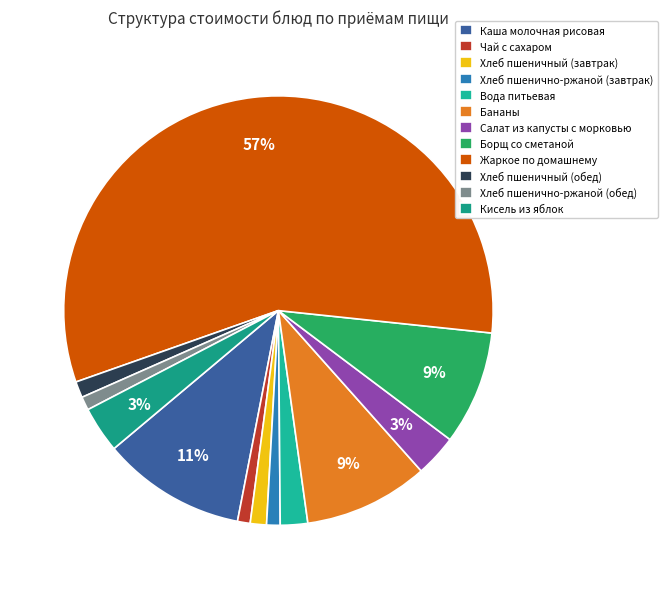

How many segments does this pie chart have?

12